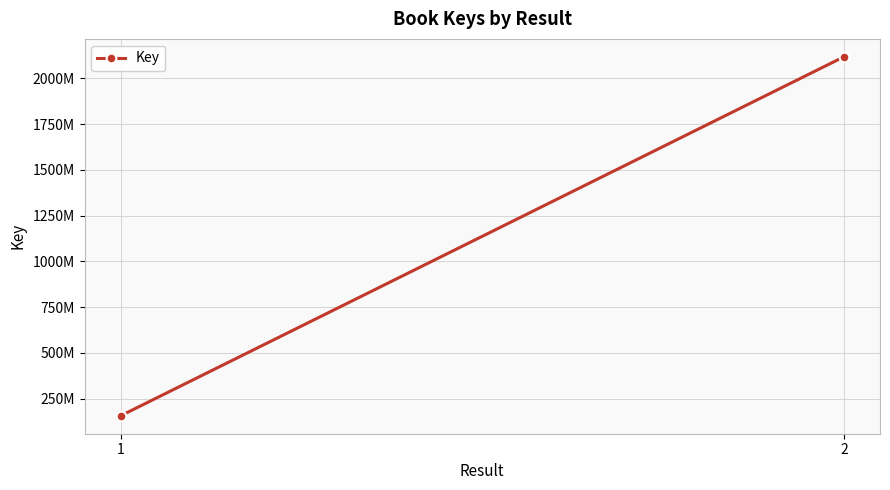

Which category has the highest value across all series?

2